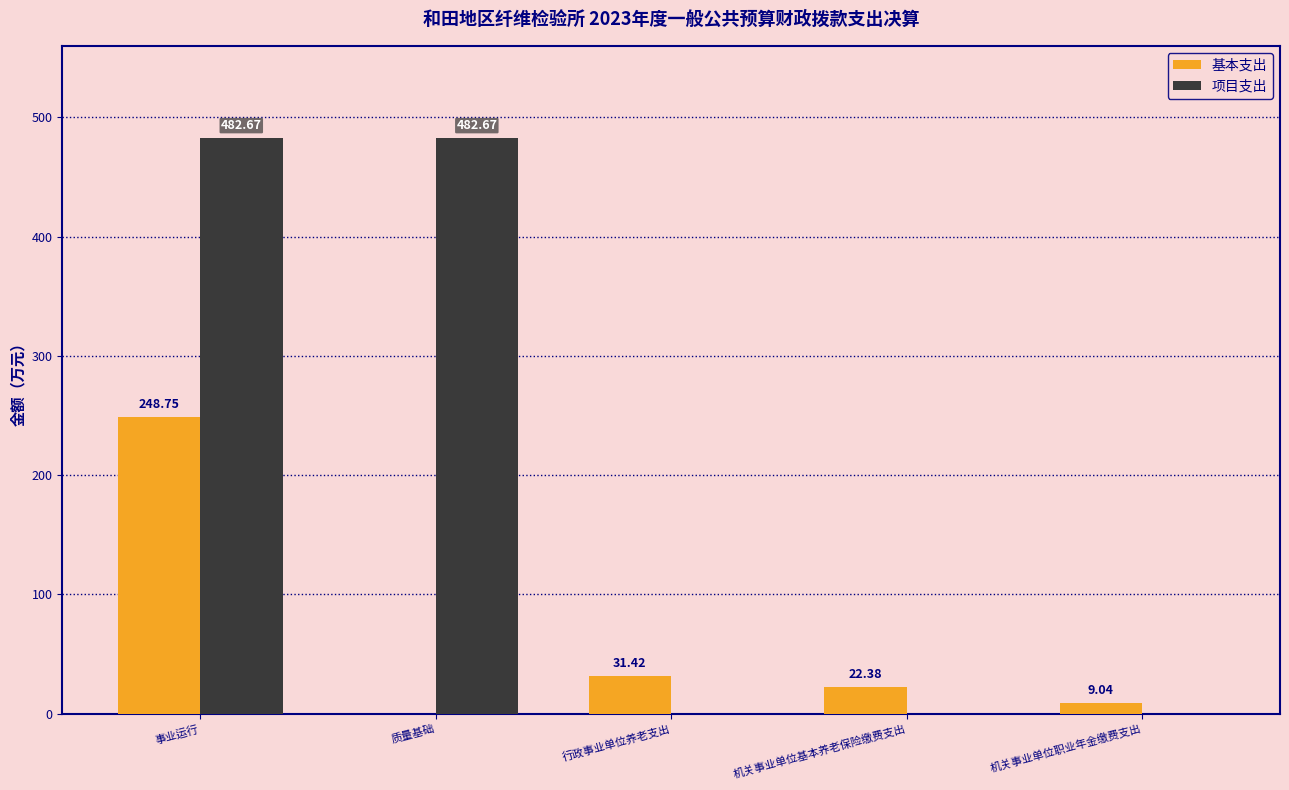

What is the sum of the 项目支出 values at 事业运行 and 机关事业单位基本养老保险缴费支出?

482.7